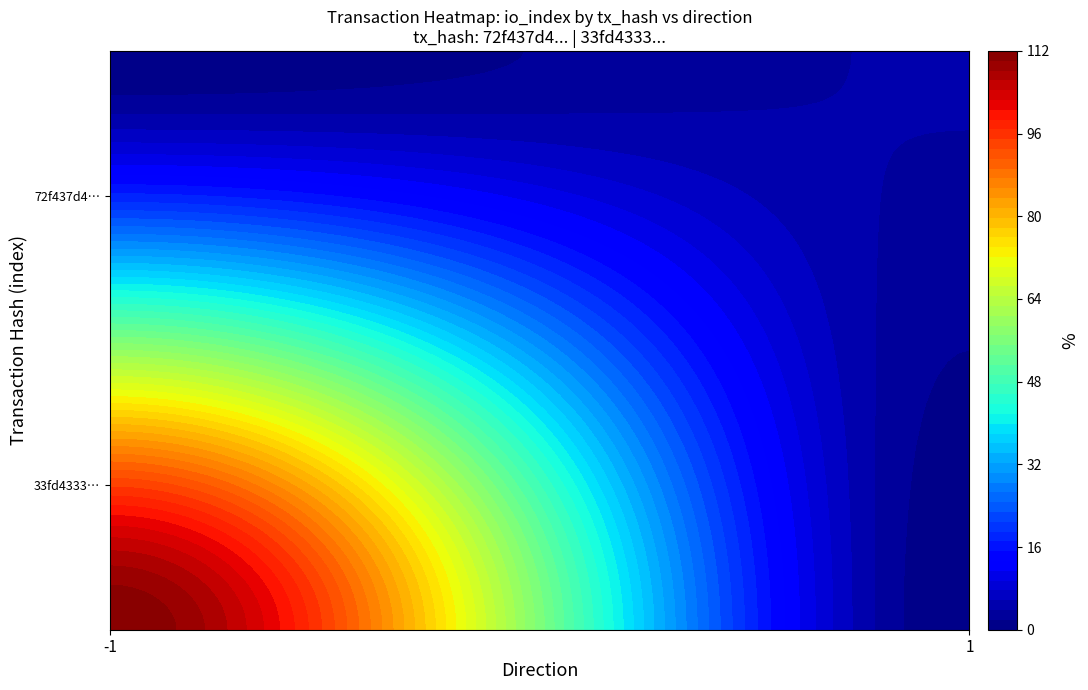

Count the 72f437d4fd717c4b02814edabb88ed7bb32e311 values in the range -1 to 112.

2